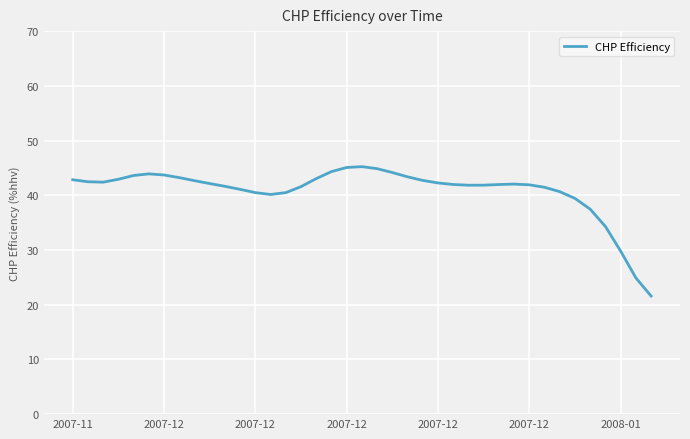

What is the smallest value displayed?

21.6